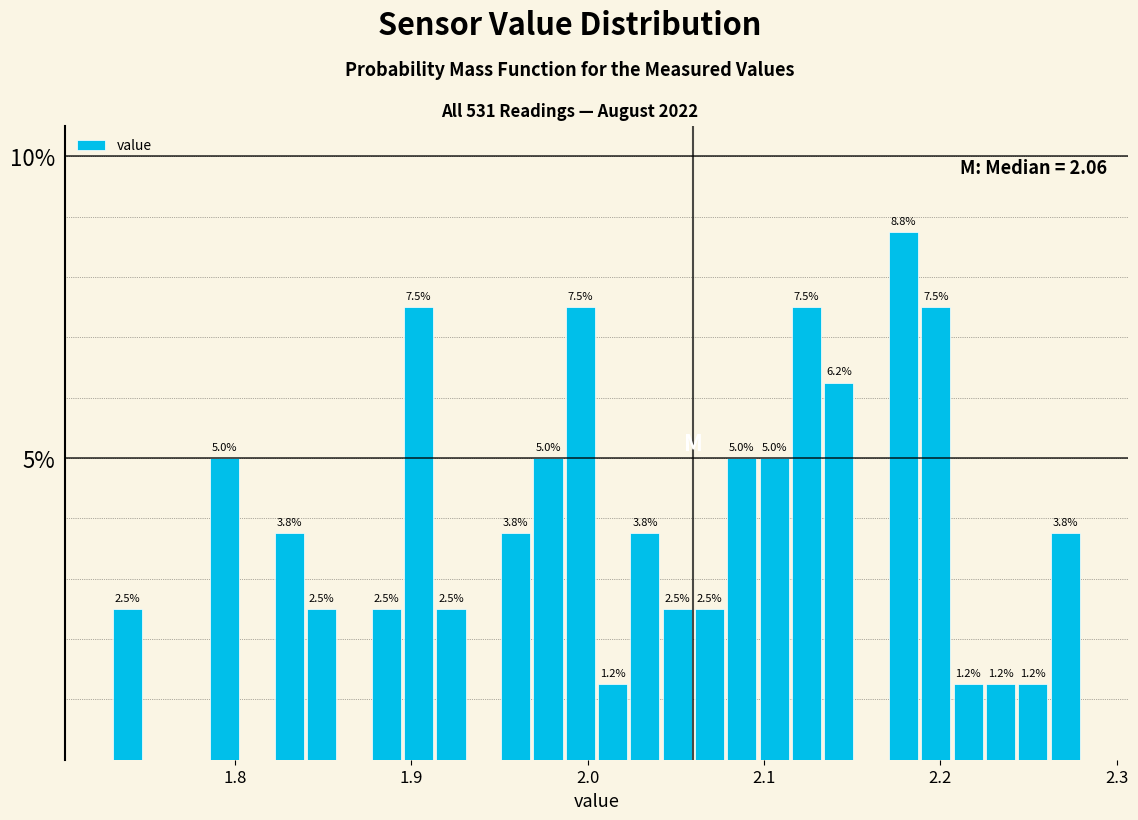

Read against the x-axis, roughly where is the centre of the tallest bar?

2.18